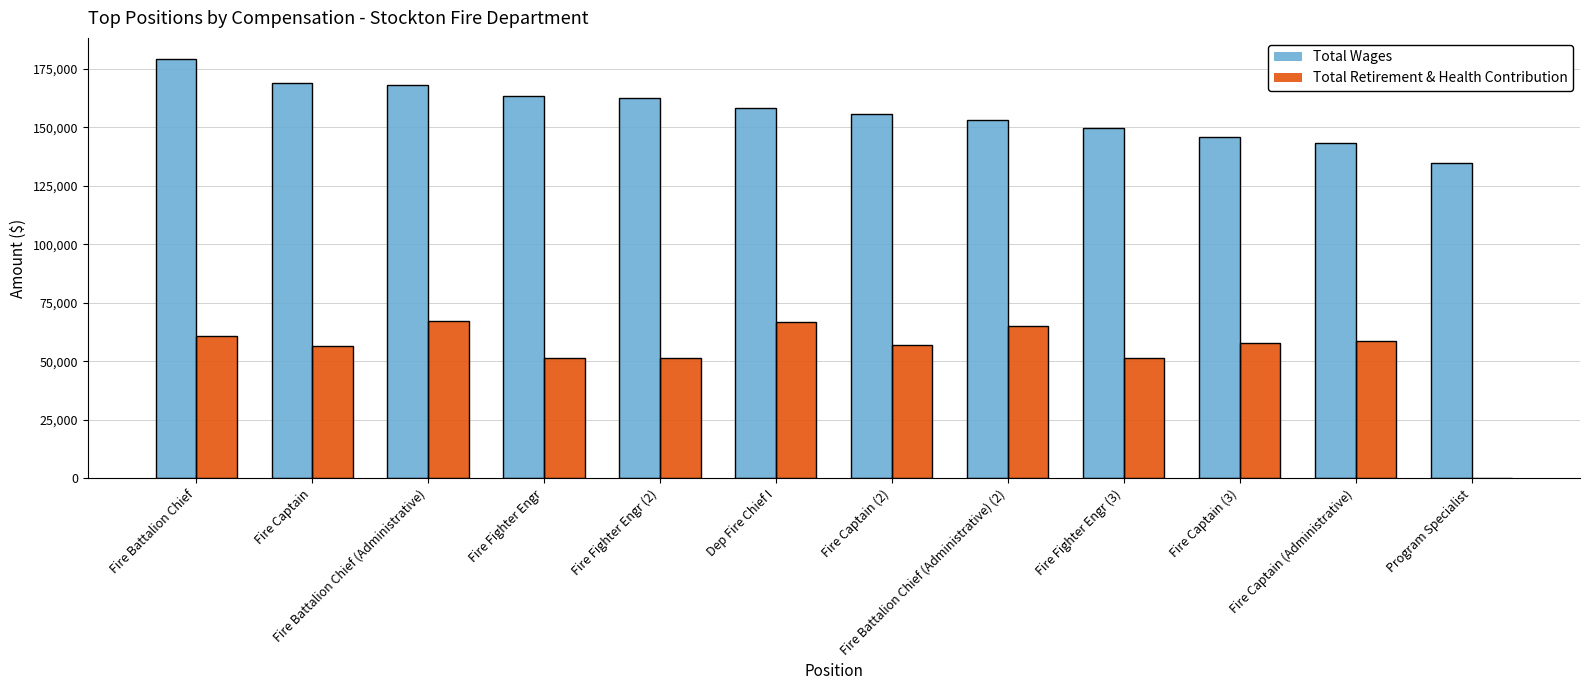

The value of Total Retirement & Health Contribution at Fire Battalion Chief (Administrative) is 67305. True or false?

True